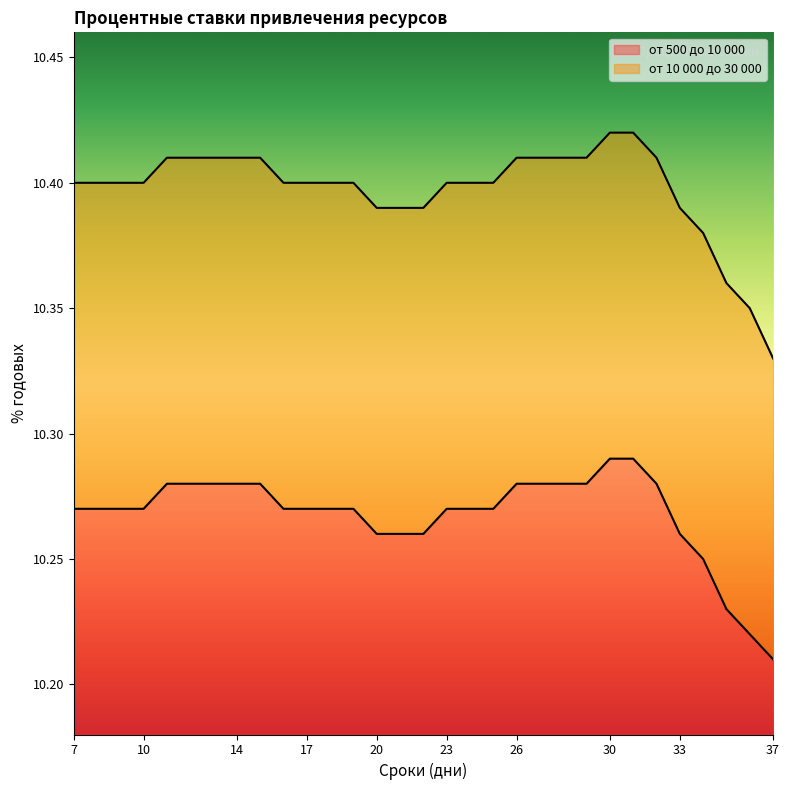

What is the value of the от 500 до 10 000 point at the 1st from the left?

10.3